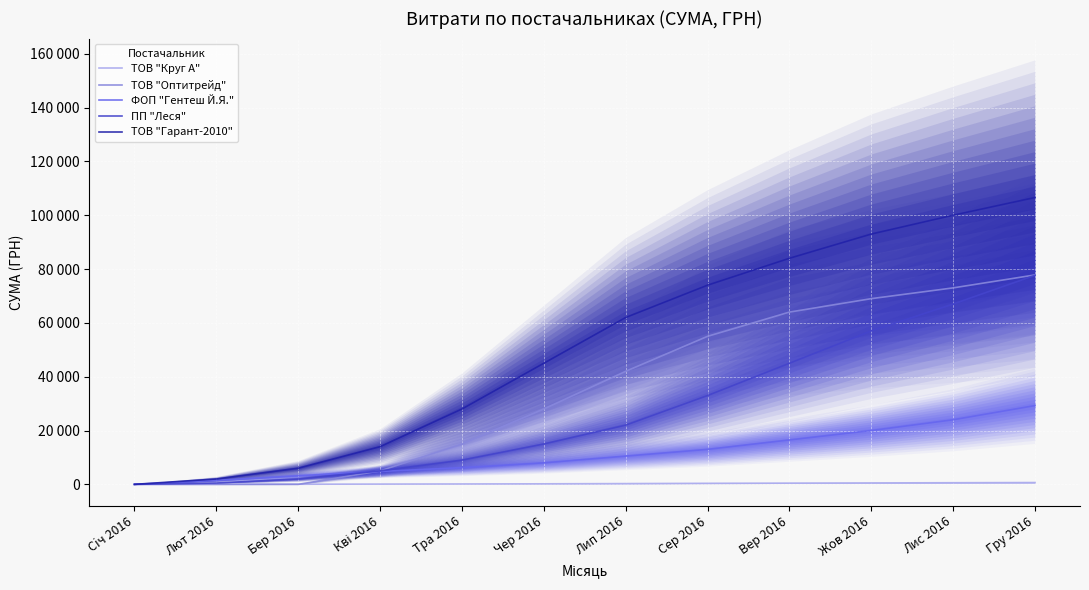

Reading left to right, extract all data points from this chart.

ТОВ "Круг А": 0.0	0.0	50.0	100.0	150.0	200.0	280.0	380.0	460.0	530.0	600.0	668.1
ТОВ "Оптитрейд": 0.0	0.0	0.0	5000.0	15000.0	28000.0	42000.0	55000.0	64000.0	69000.0	73000.0	77813.3
ФОП "Гентеш Й.Я.": 0.0	1500.0	3200.0	4800.0	6200.0	8000.0	10500.0	13000.0	16500.0	20000.0	24000.0	29273.1
ПП "Леся": 0.0	500.0	2000.0	5000.0	9000.0	15000.0	22000.0	33000.0	45000.0	57000.0	67000.0	77666.6
ТОВ "Гарант-2010": 0.0	2000.0	6000.0	14000.0	28000.0	45000.0	62000.0	74000.0	84000.0	93000.0	100000.0	106586.4